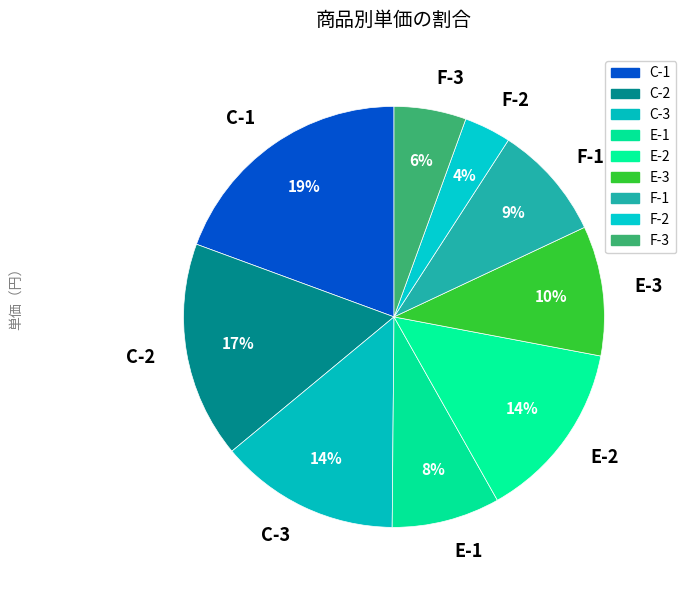

Count the number of slices in the pie.

9